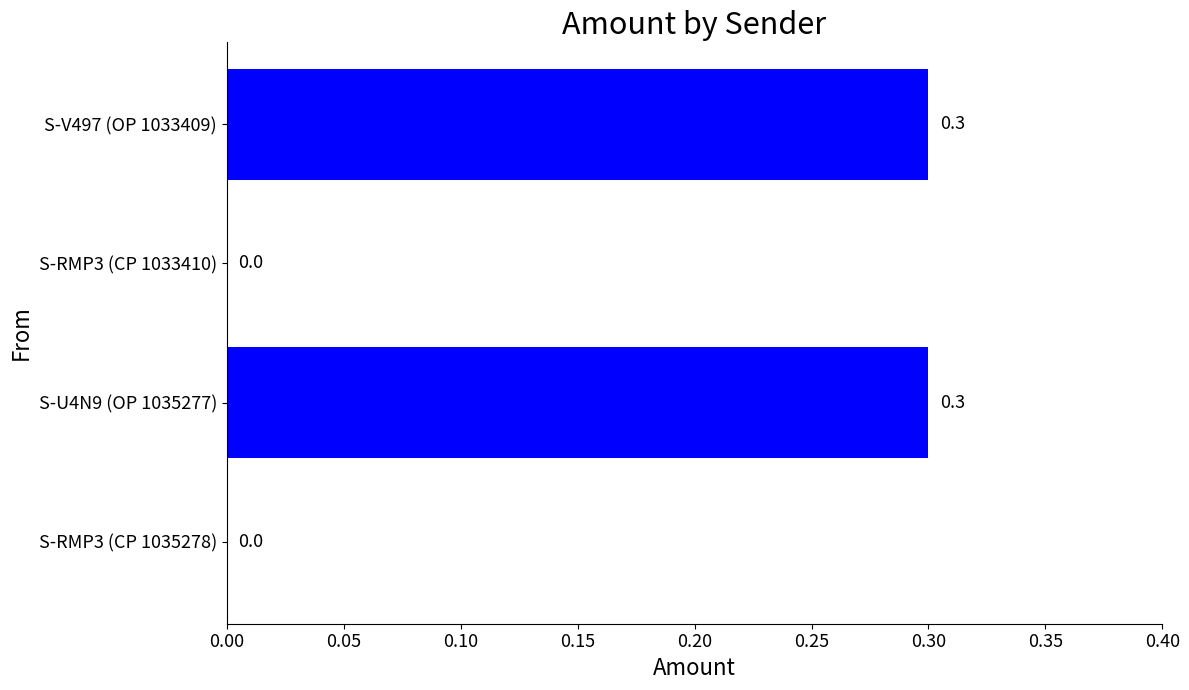

How many values are above zero?

2